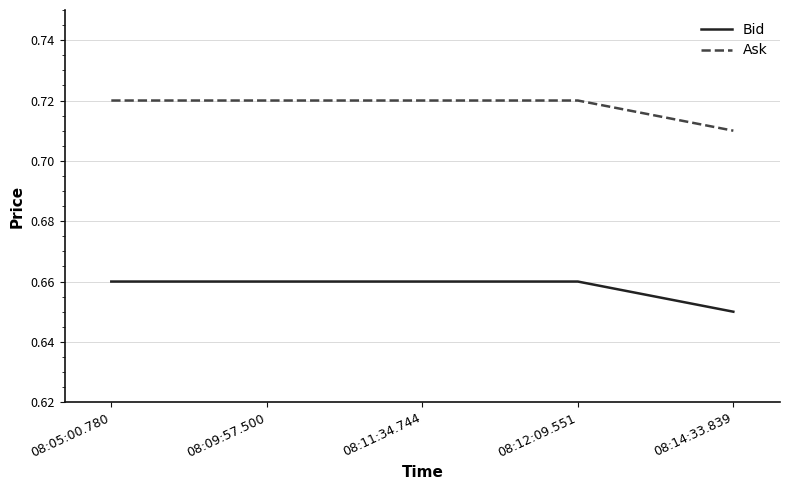

What position from the left is 08:11:34.744?

3